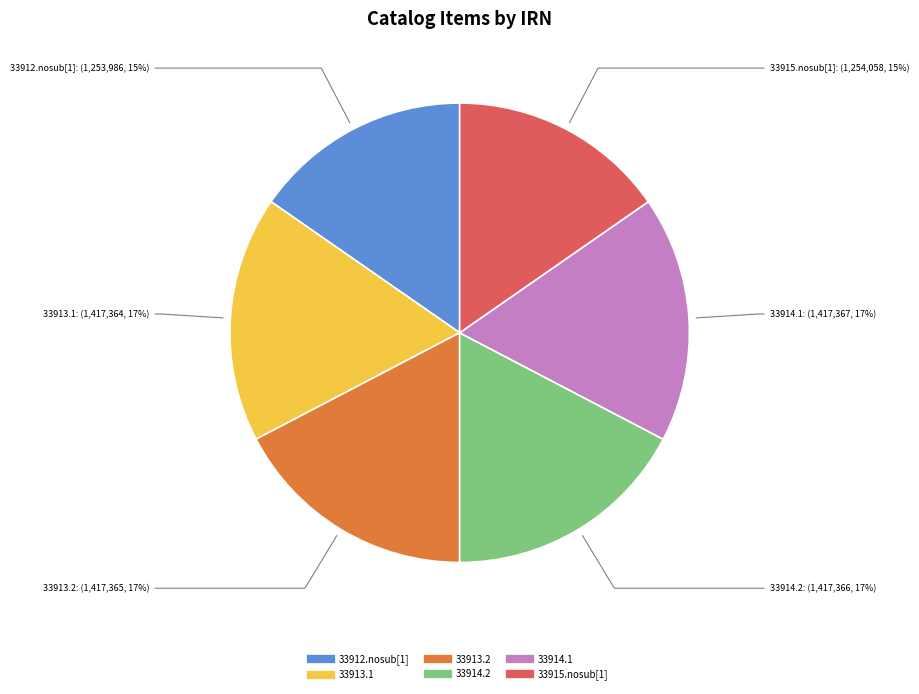

To the nearest percent, what is the difference between the largest and smallest slice percentages?

2%